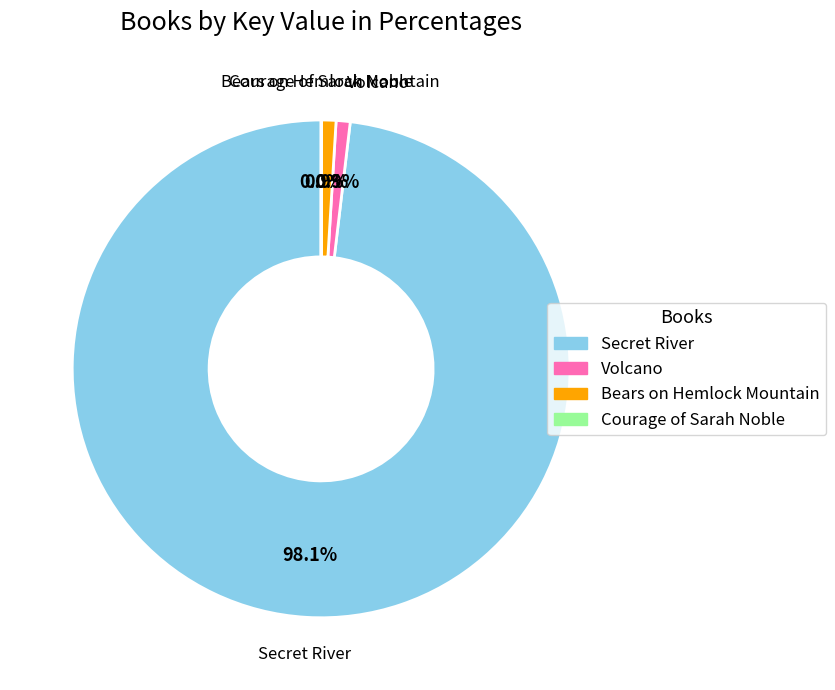

Is it true that Secret River is 98% of the pie?

True